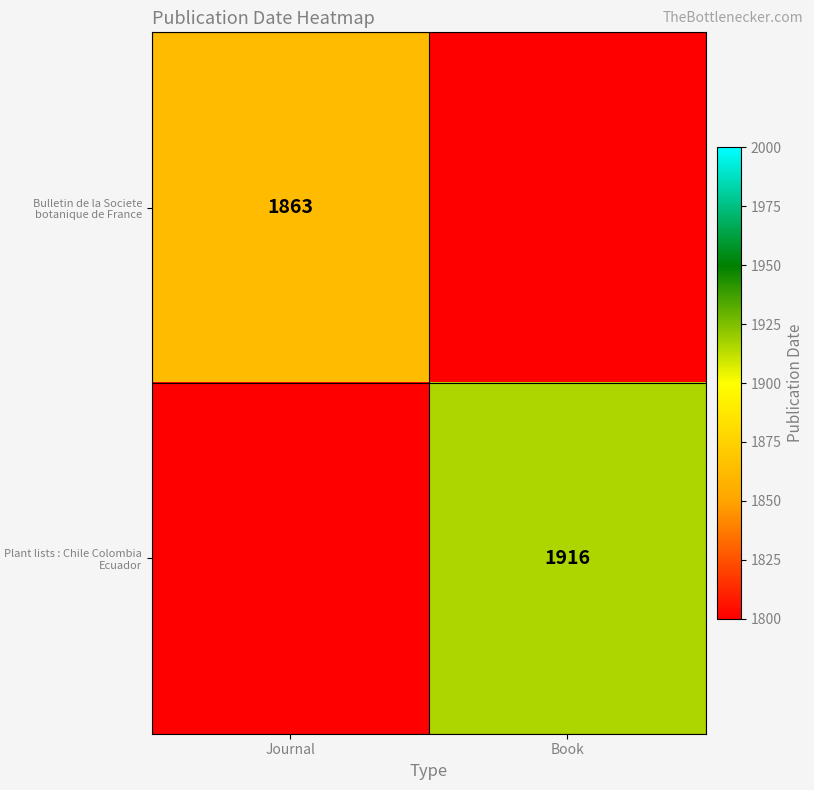

The value of Bulletin de la Societe botanique de France at Journal is 1863. True or false?

True